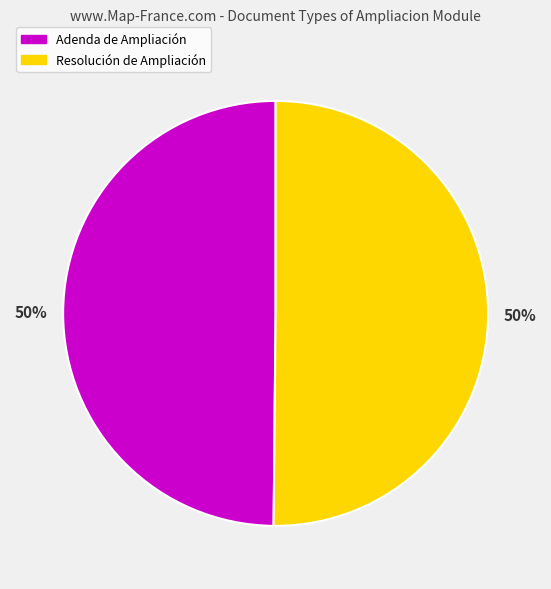

How many segments does this pie chart have?

2